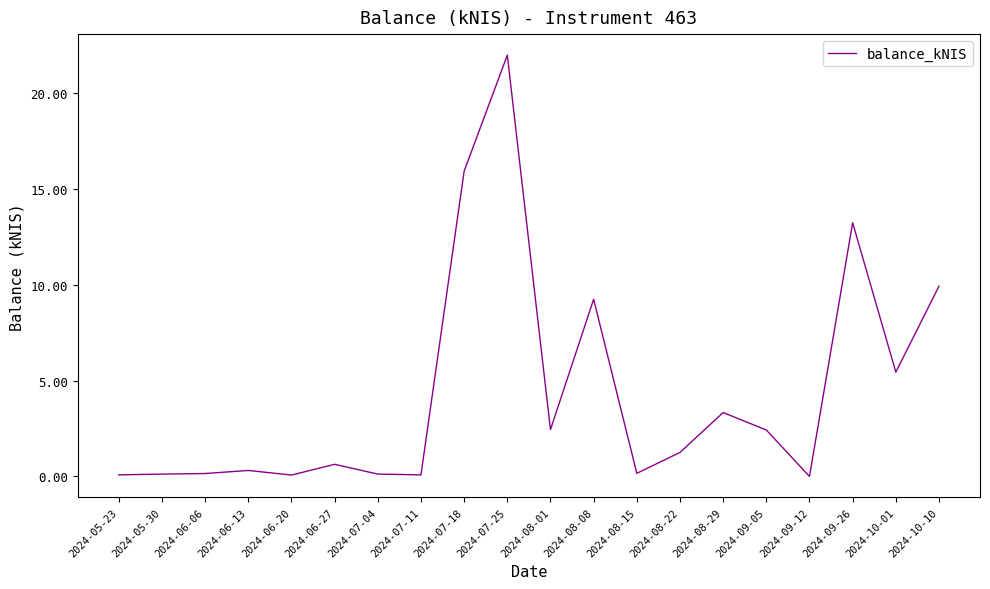

What position from the left is 2024-10-10?

20